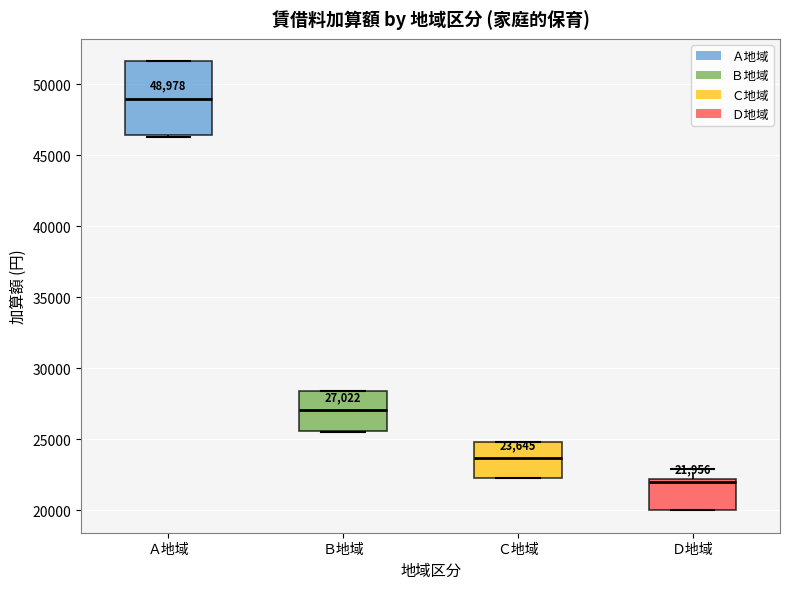

Which box's median line is the lowest?

Ｄ地域